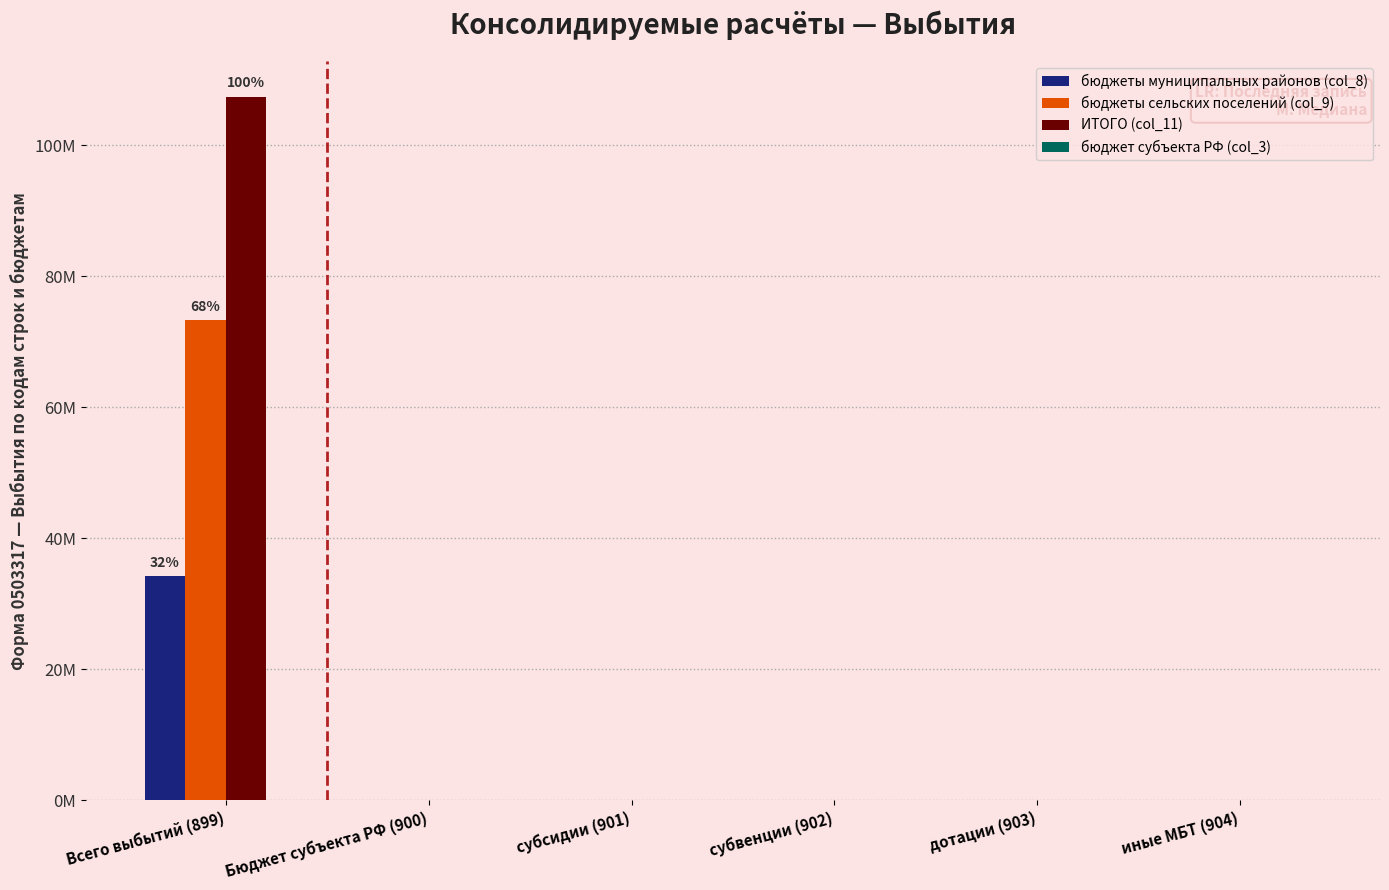

At which label does ИТОГО (col_11) reach its peak?

Всего выбытий (899)